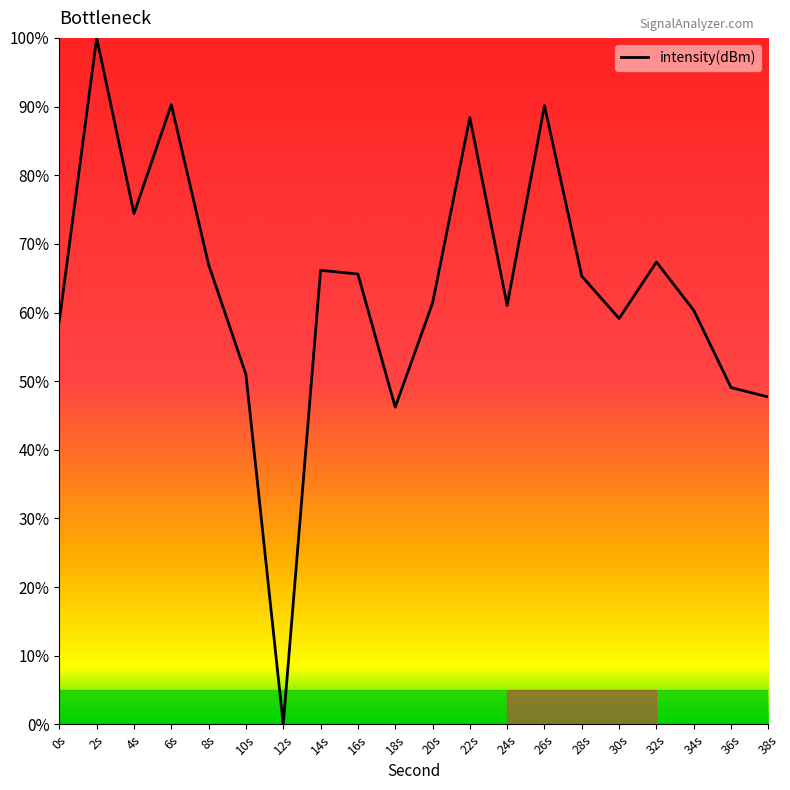

The chart shows a value of 51.0 at 10s. True or false?

True